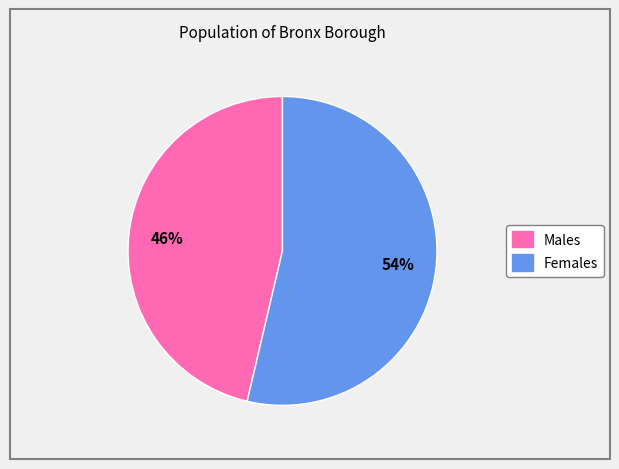

Which slice is the largest?

Females